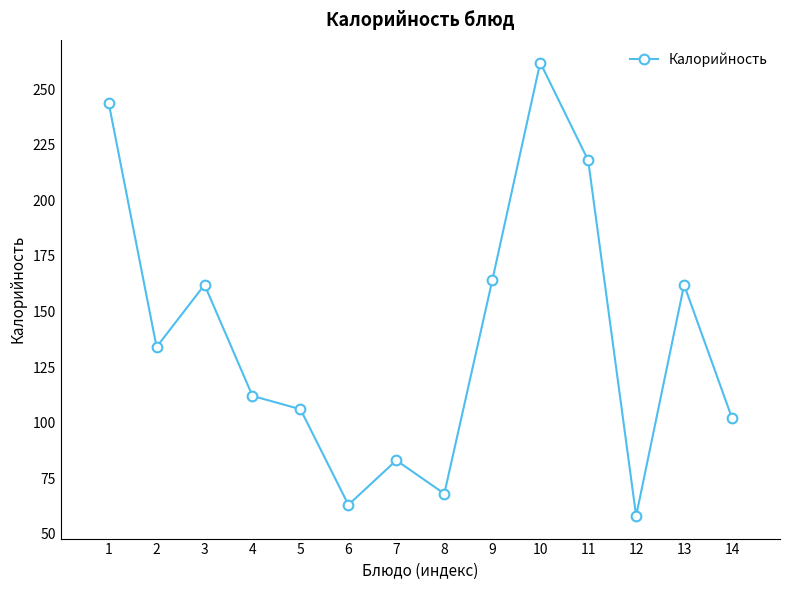

At which category does the chart reach its peak across all series?

10